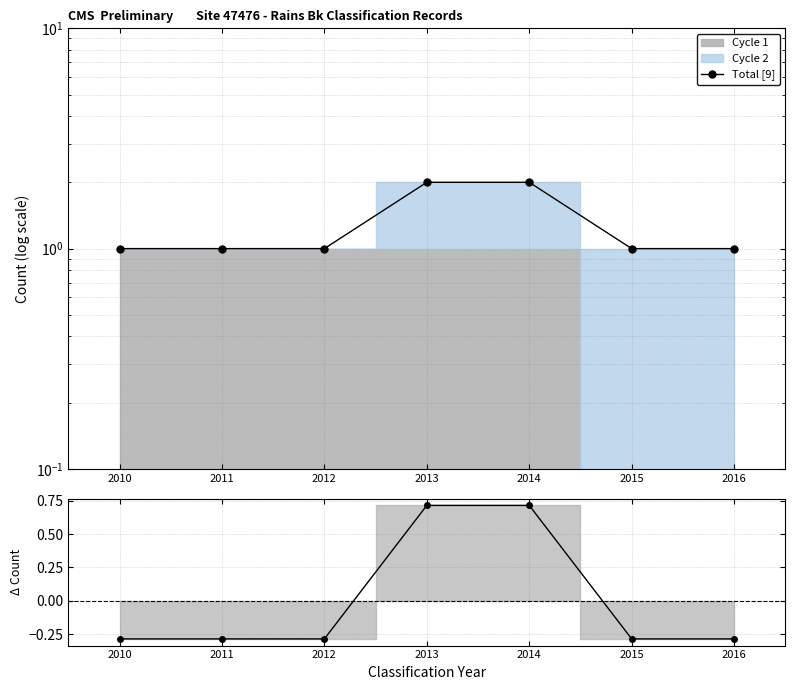

What is the maximum value shown in the chart?

2.0